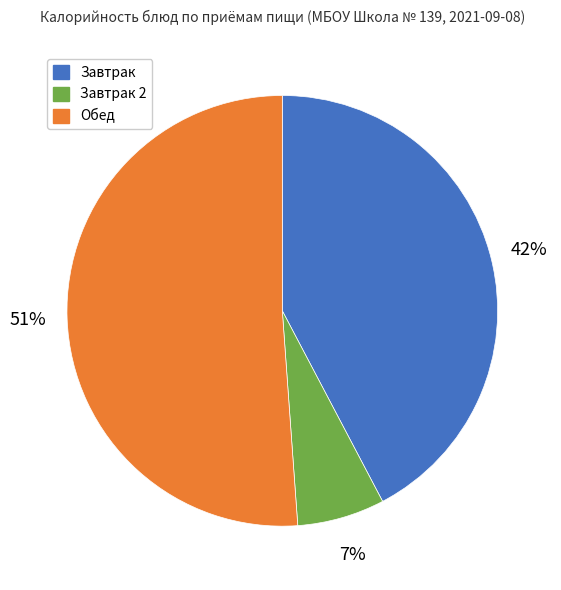

To the nearest percent, what is the average slice percentage?

33%